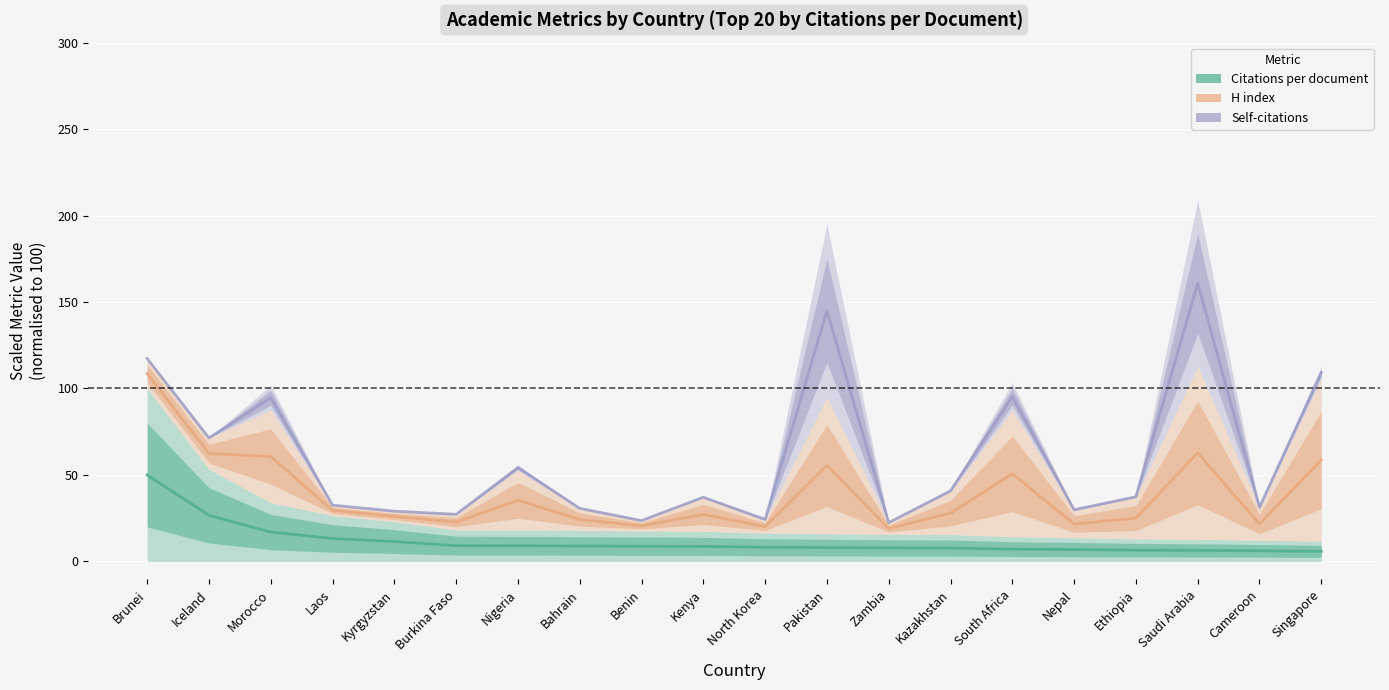

Between Benin and Kenya, which series saw the biggest shift?

Self-citations